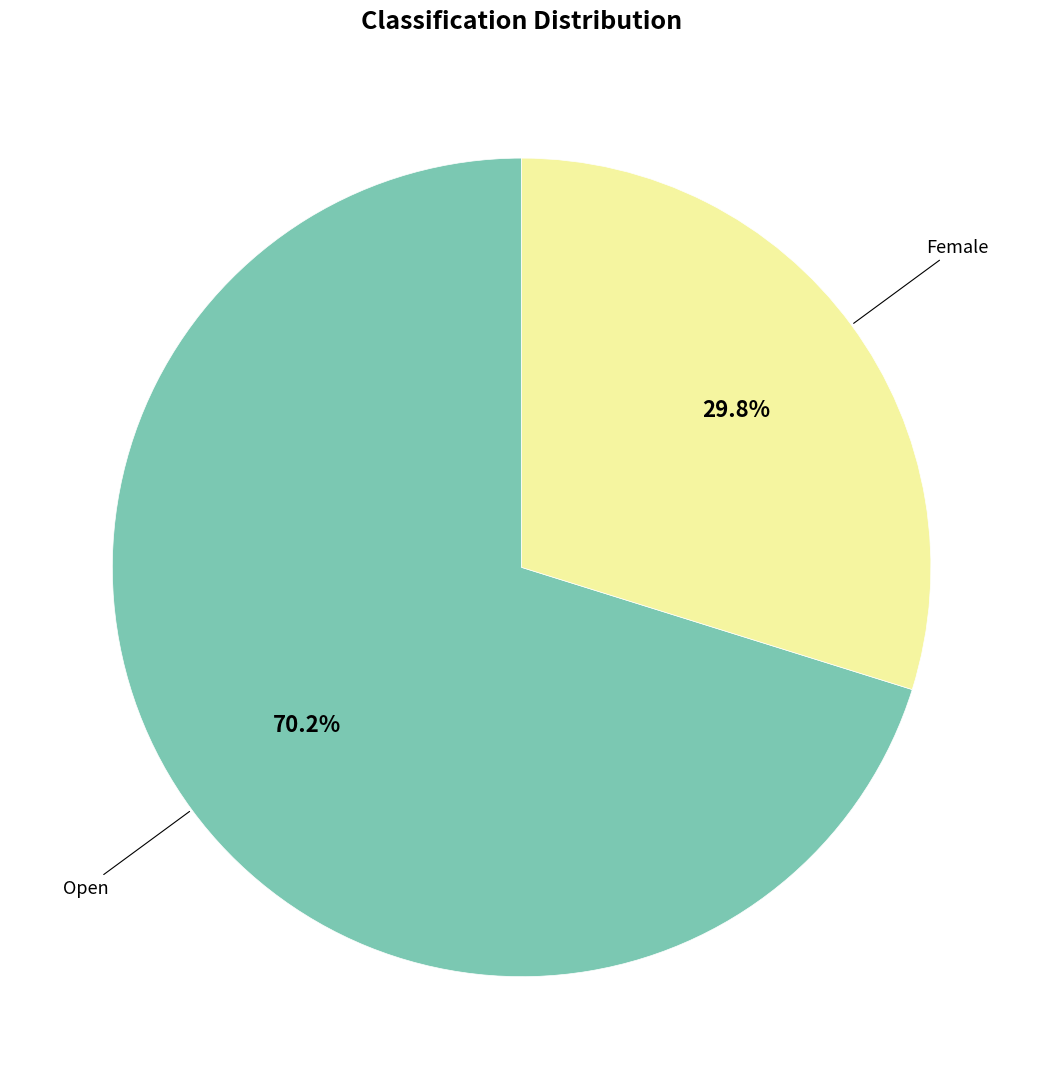

Is there a majority slice in this chart?

Yes